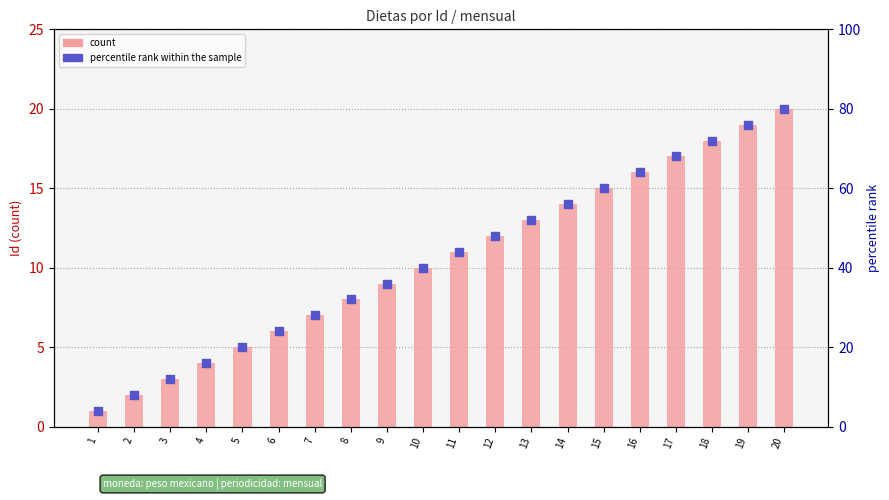

What are all the series names shown in the legend?

count, percentile rank within the sample